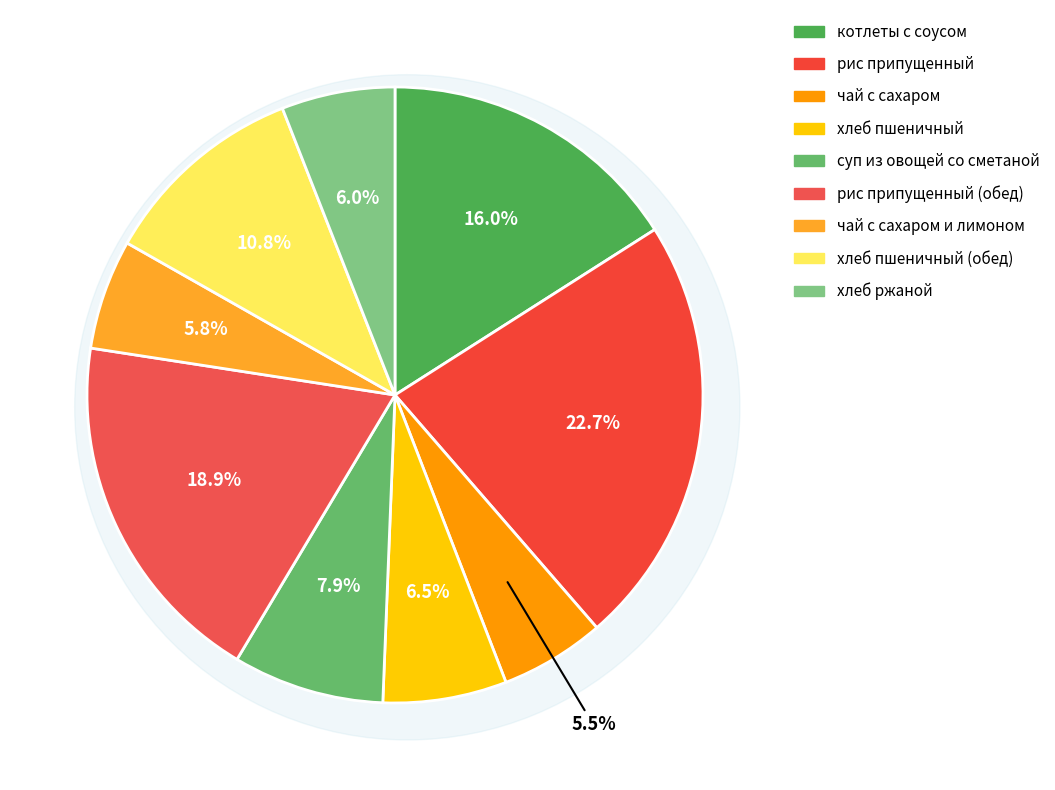

Does рис припущенный represent more than half of the total?

No